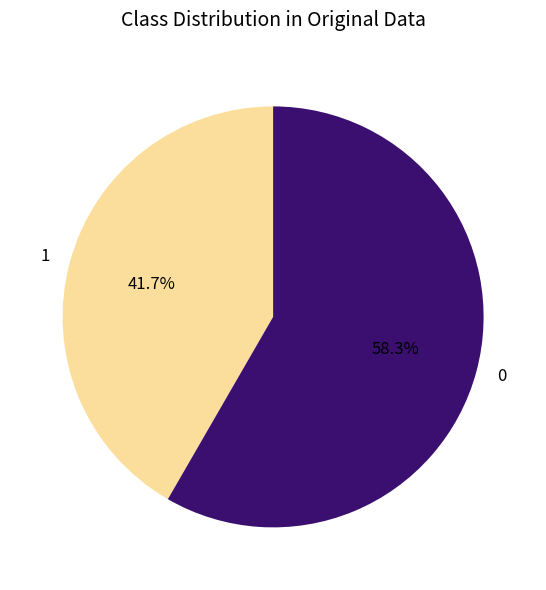

How much of the chart is everything except 1?

58.3%